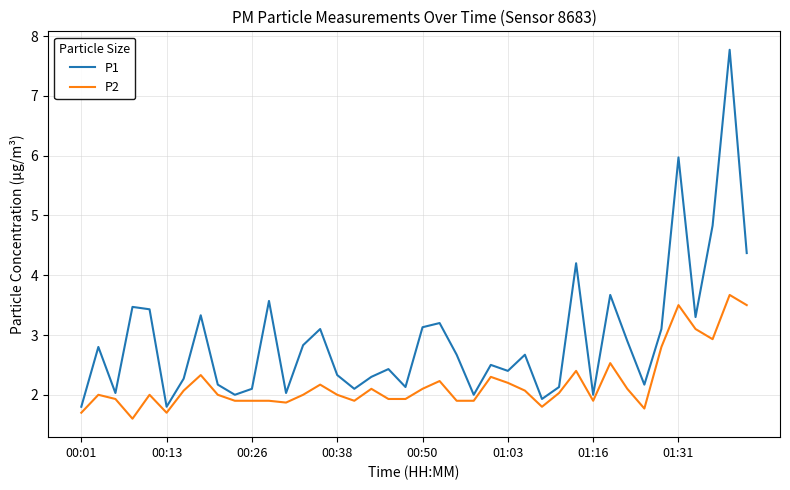

Which series has the largest total across all categories?

P1